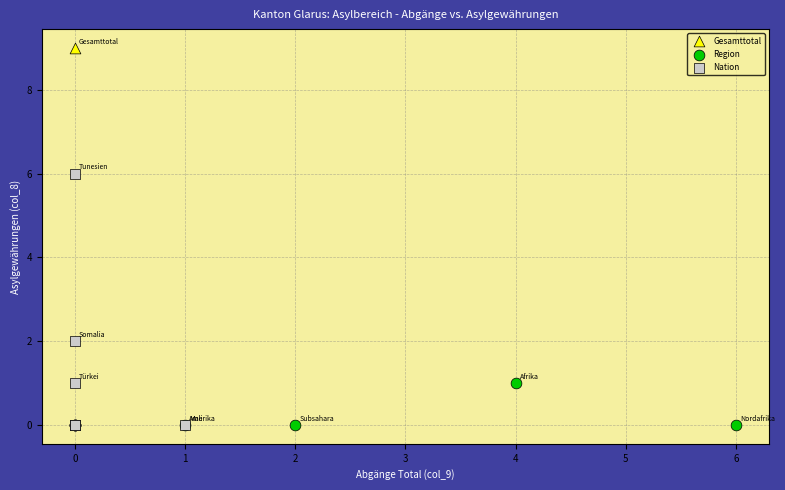

What are all the series names shown in the legend?

Gesamttotal, Region, Nation